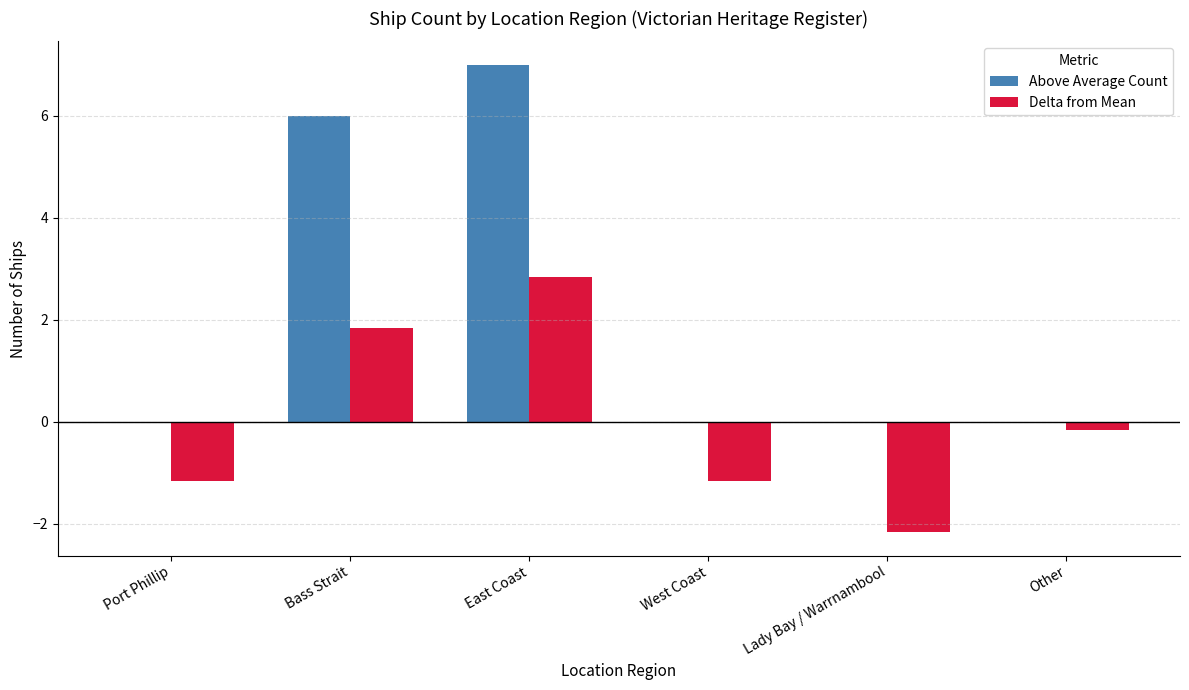

Between Port Phillip and Other, which series saw the biggest shift?

Delta from Mean